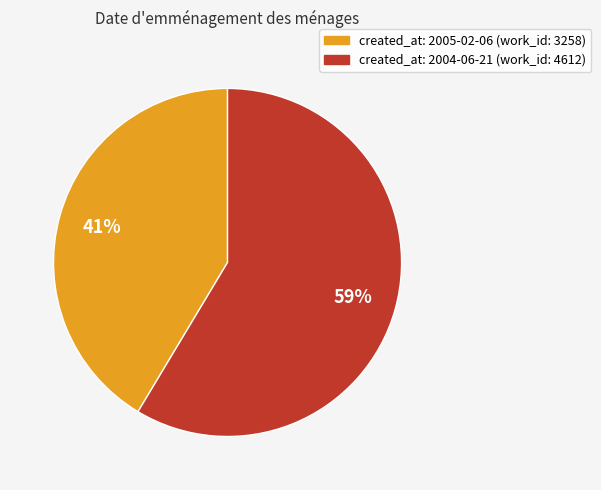

How many slices are in this pie chart?

2